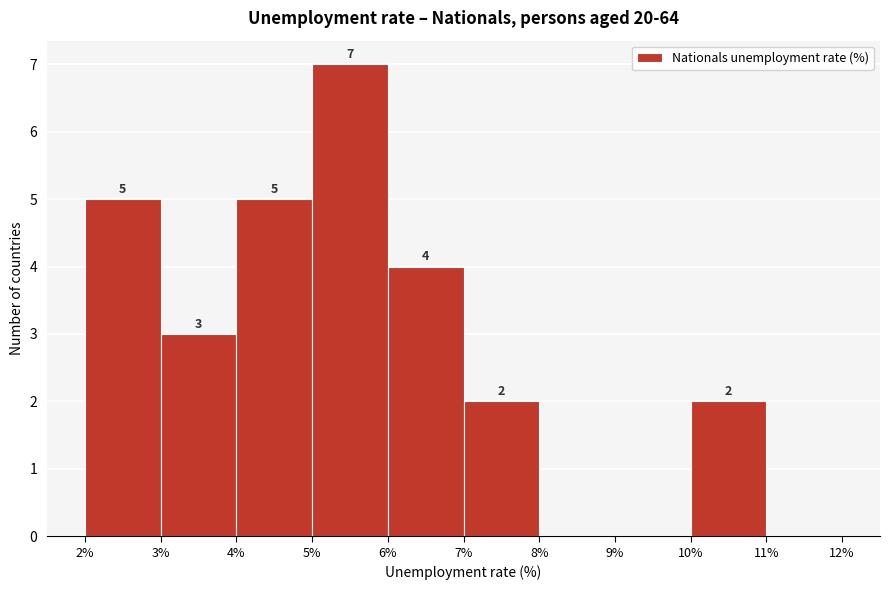

Over which range of the x-axis is the bar tallest?

5% to 6%